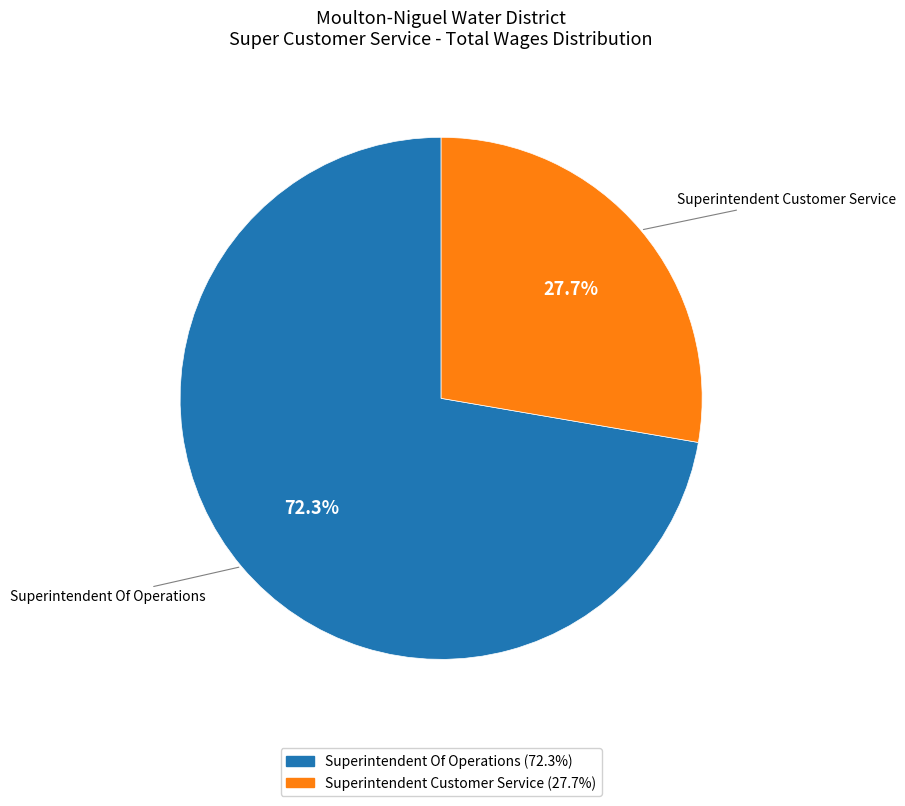

The Superintendent Customer Service slice represents 28% of the pie. True or false?

True